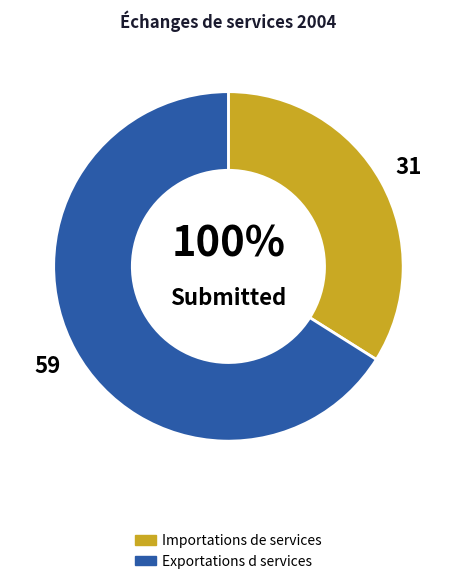

Rank the categories by value from lowest to highest.

Importations de services, Exportations d services